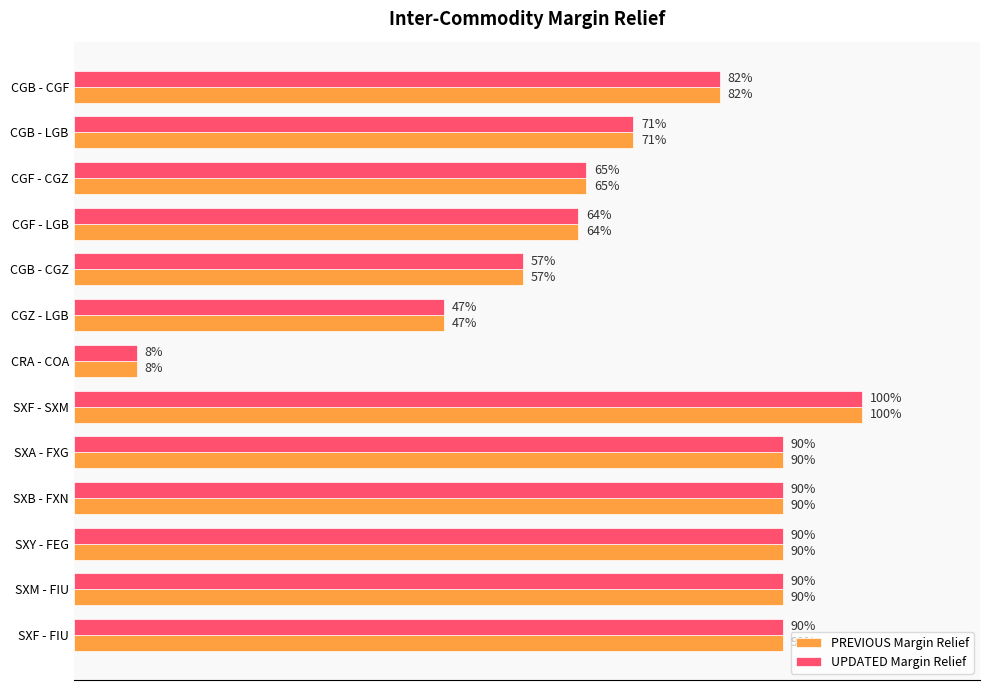

Reading left to right, transcribe all the data shown in this chart.

PREVIOUS Margin Relief: 0.8	0.7	0.7	0.6	0.6	0.5	0.1	1.0	0.9	0.9	0.9	0.9	0.9
UPDATED Margin Relief: 0.8	0.7	0.7	0.6	0.6	0.5	0.1	1.0	0.9	0.9	0.9	0.9	0.9